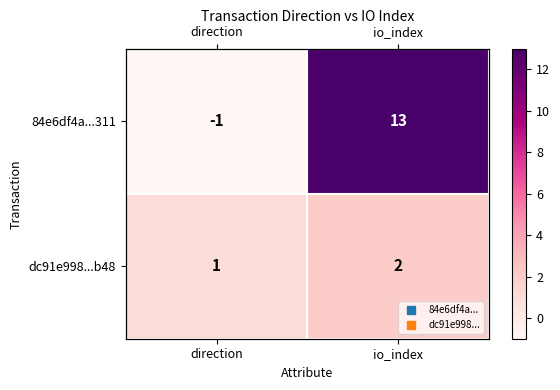

Is it true that dc91e998...b48 equals 2 at direction?

False